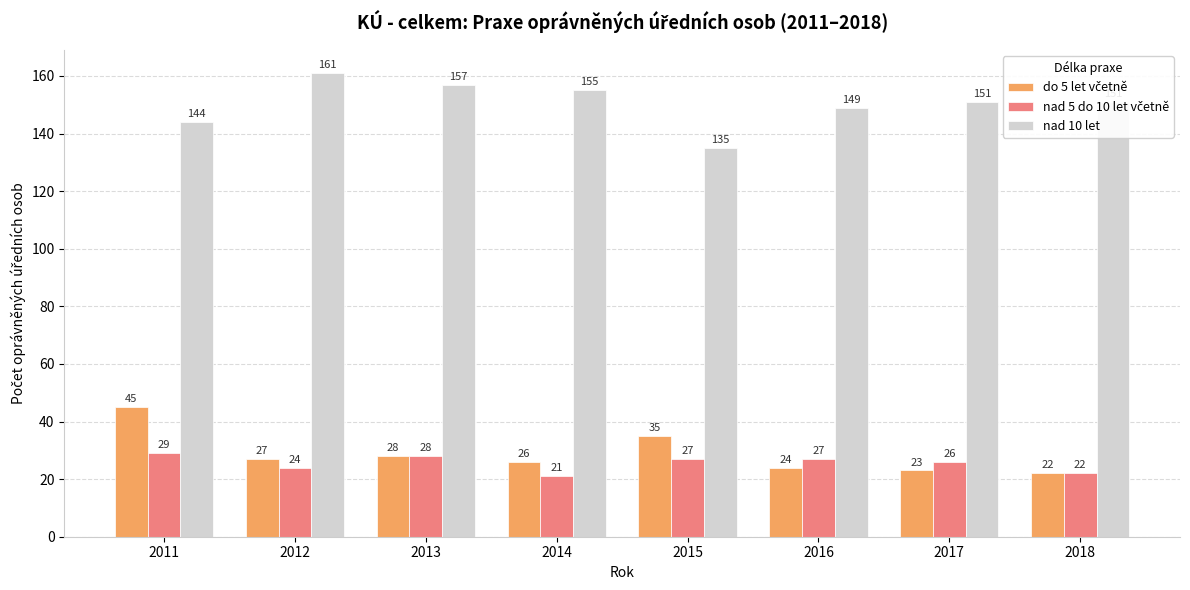

At which label does nad 10 let first exceed 151?

2012